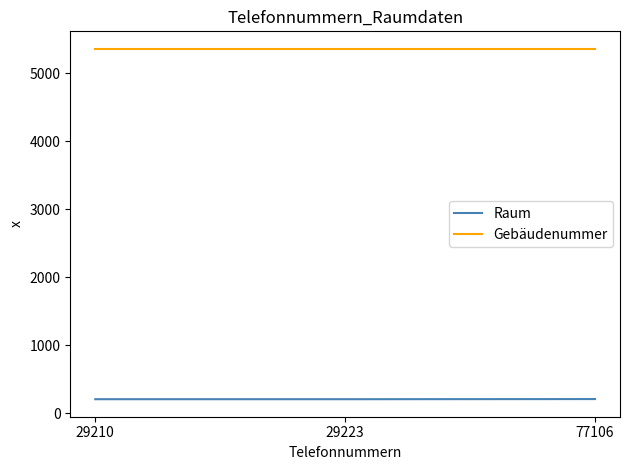

List the series in order of their peak value, lowest first.

Raum, Gebäudenummer